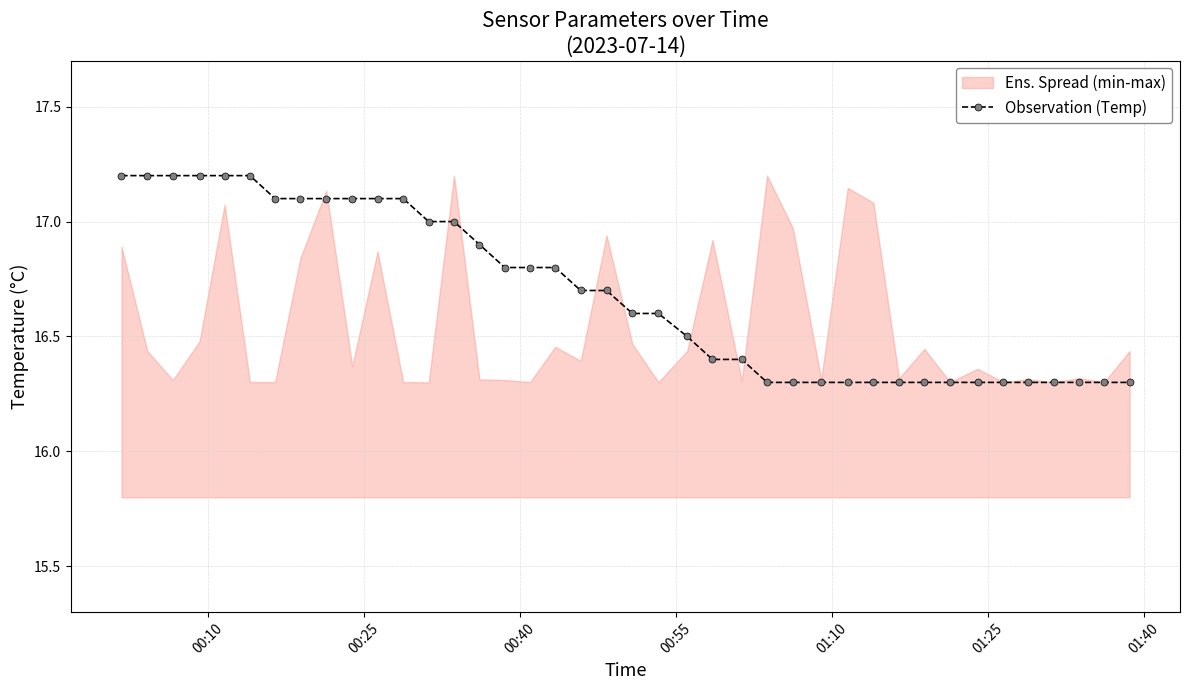

Reading left to right, transcribe all the data shown in this chart.

17.2	17.2	17.2	17.2	17.2	17.2	17.1	17.1	17.1	17.1	17.1	17.1	17.0	17.0	16.9	16.8	16.8	16.8	16.7	16.7	16.6	16.6	16.5	16.4	16.4	16.3	16.3	16.3	16.3	16.3	16.3	16.3	16.3	16.3	16.3	16.3	16.3	16.3	16.3	16.3